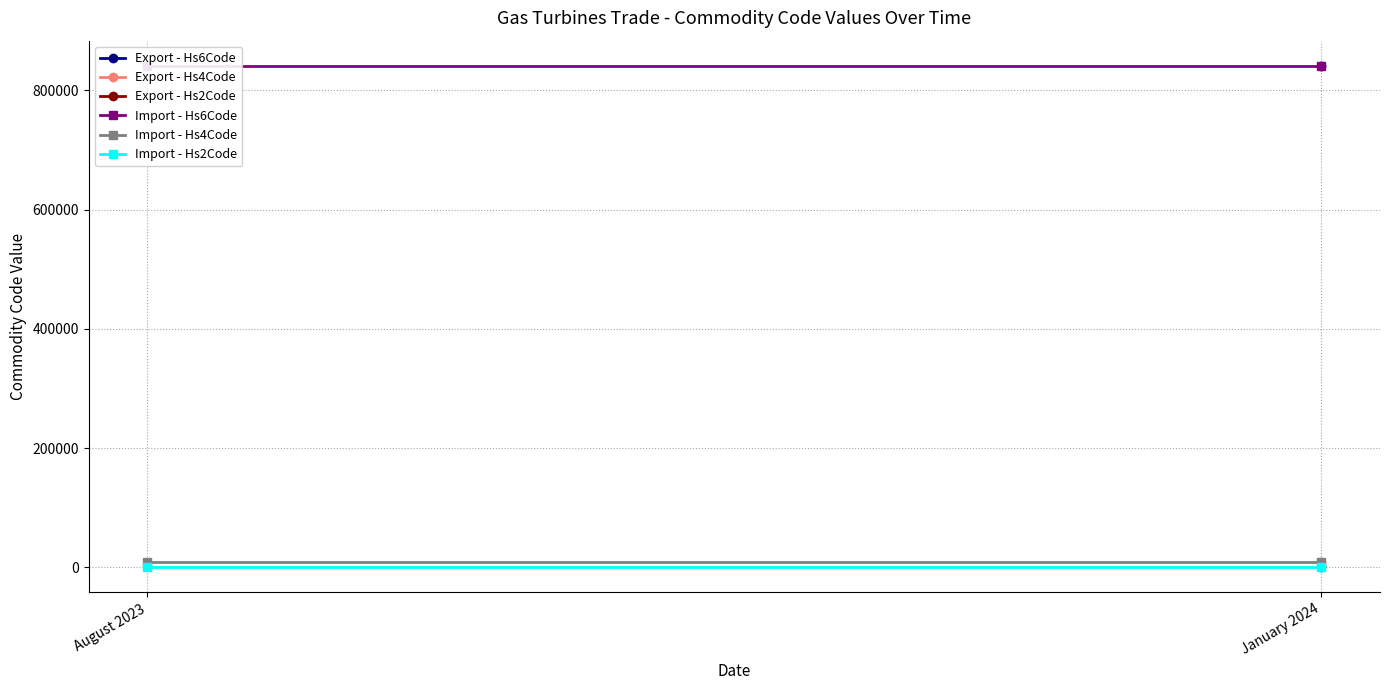

Is the value of Import - Hs6Code at January 2024 greater than the value of Import - Hs2Code at January 2024?

Yes